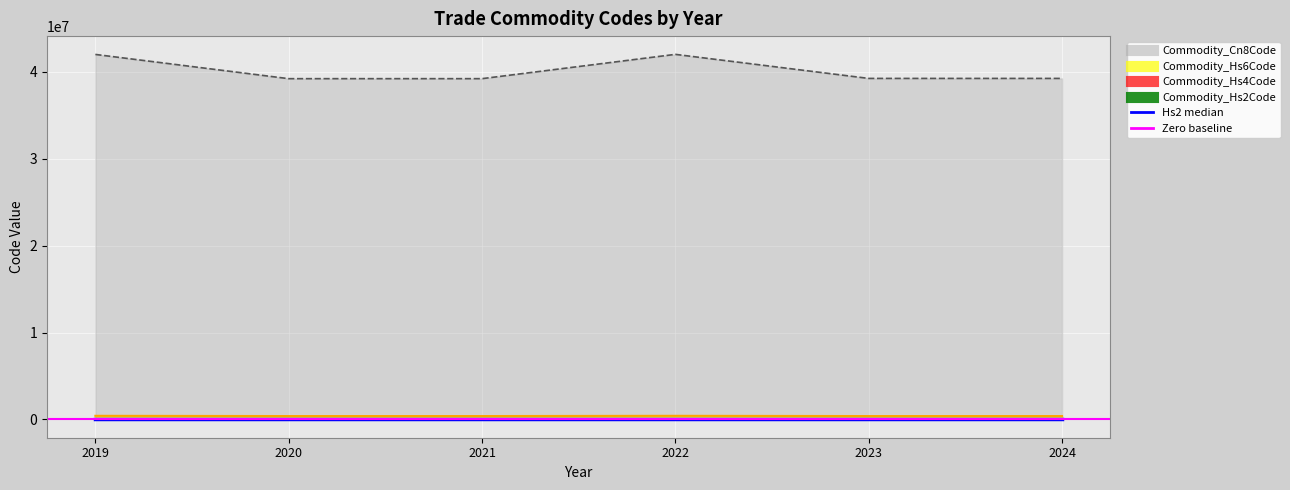

What is the sum of all Commodity_Hs6Code values?

2410381